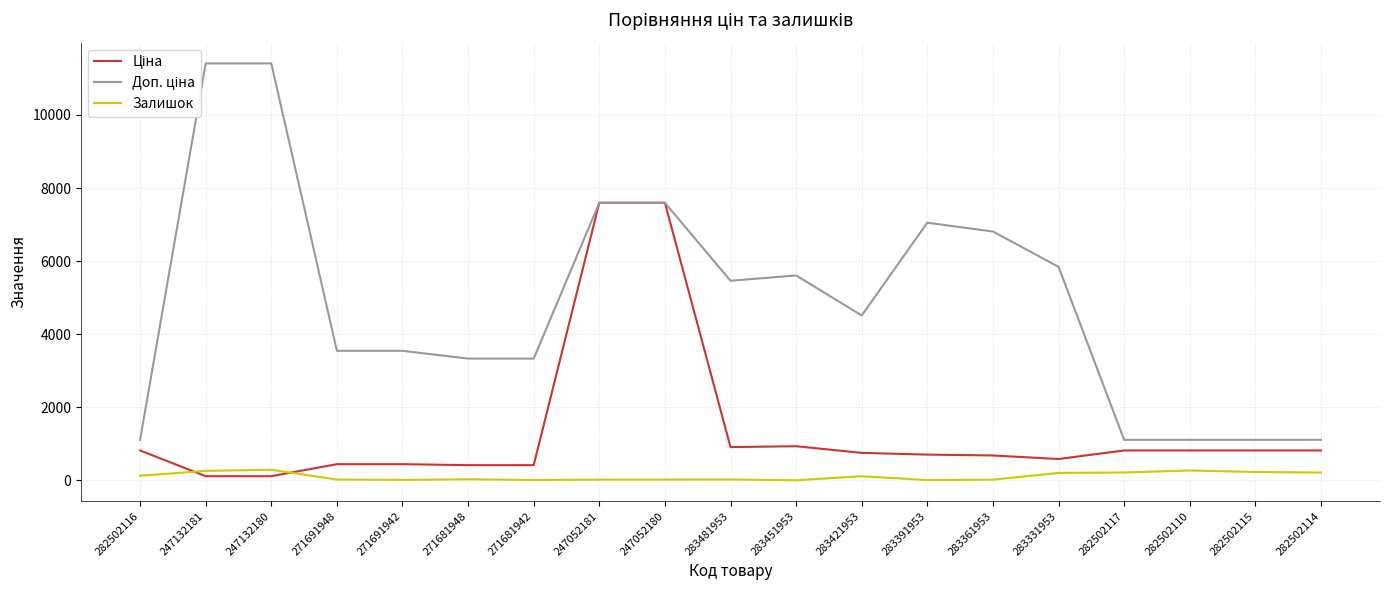

How many categories are shown in the chart?

19